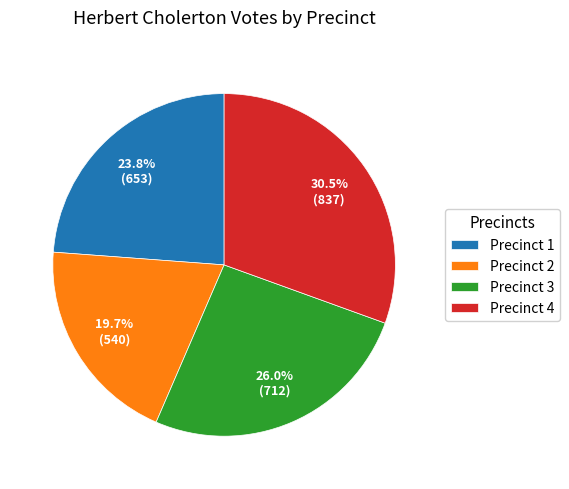

Is there any slice that represents more than half of the pie?

No